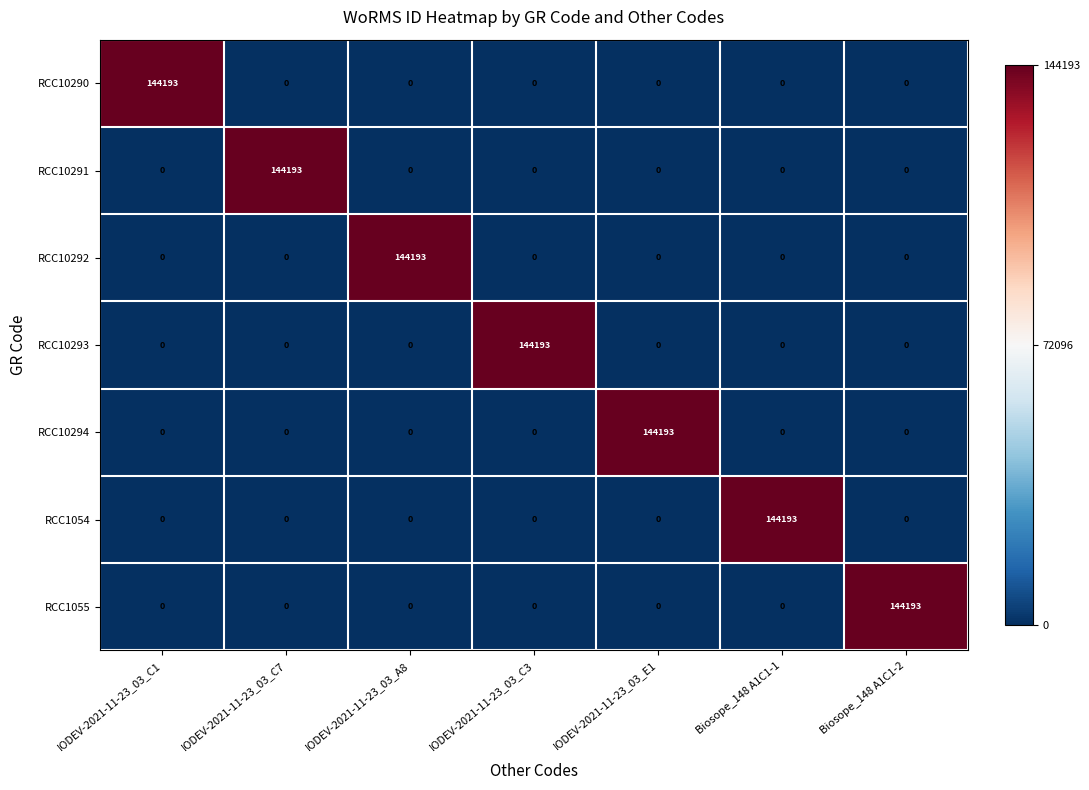

What is the difference between the RCC10294 values at IODEV-2021-11-23_03_E1 and IODEV-2021-11-23_03_A8?

144193